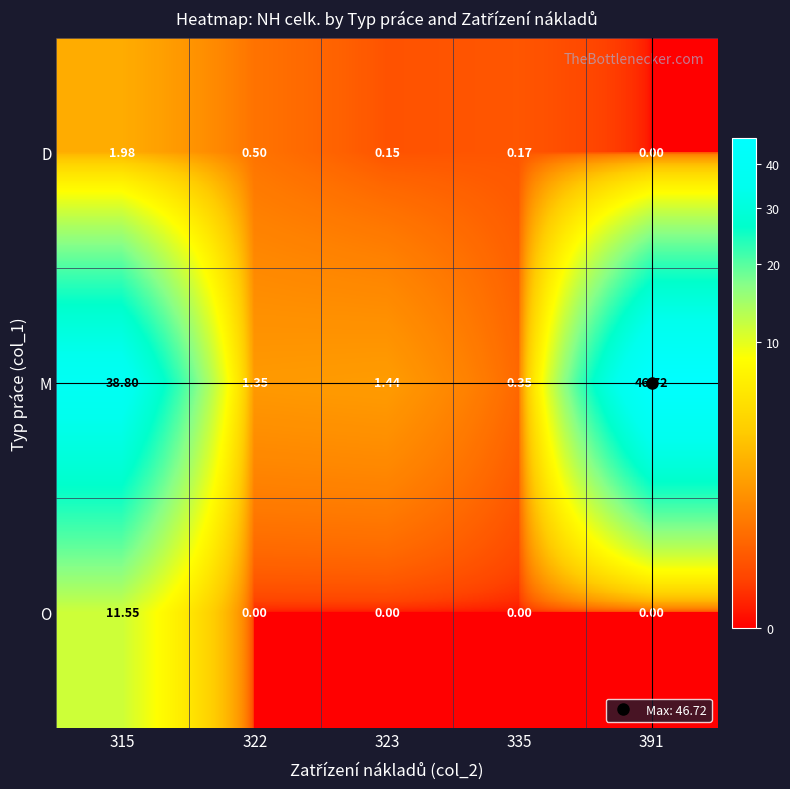

Between 322 and 323, which series saw the biggest shift?

D